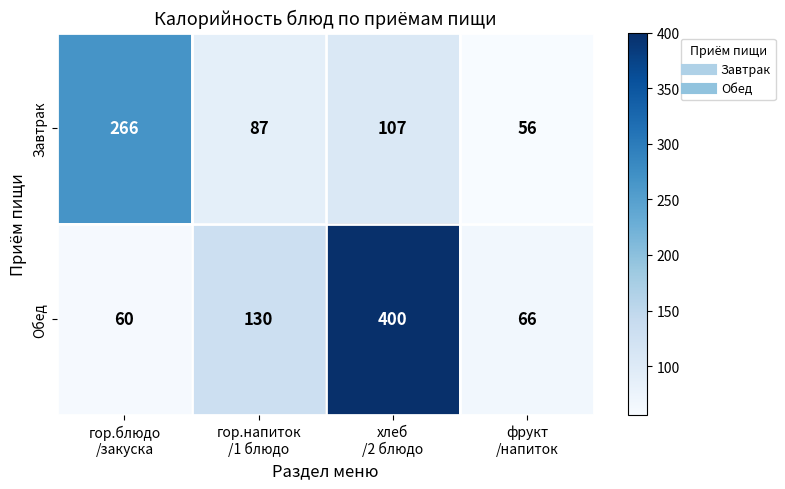

List the series in order of their peak value, highest first.

Обед, Завтрак